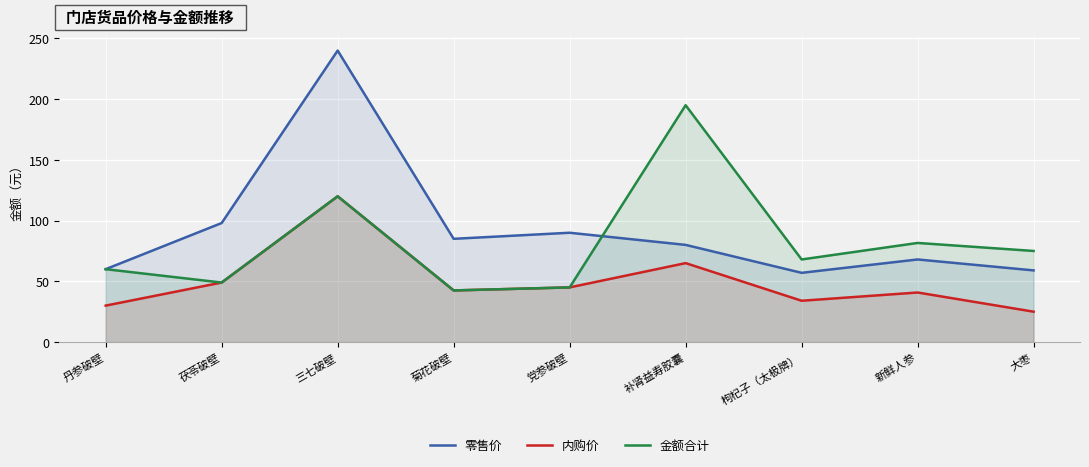

At which category does 内购价 reach its first local valley?

菊花破壁